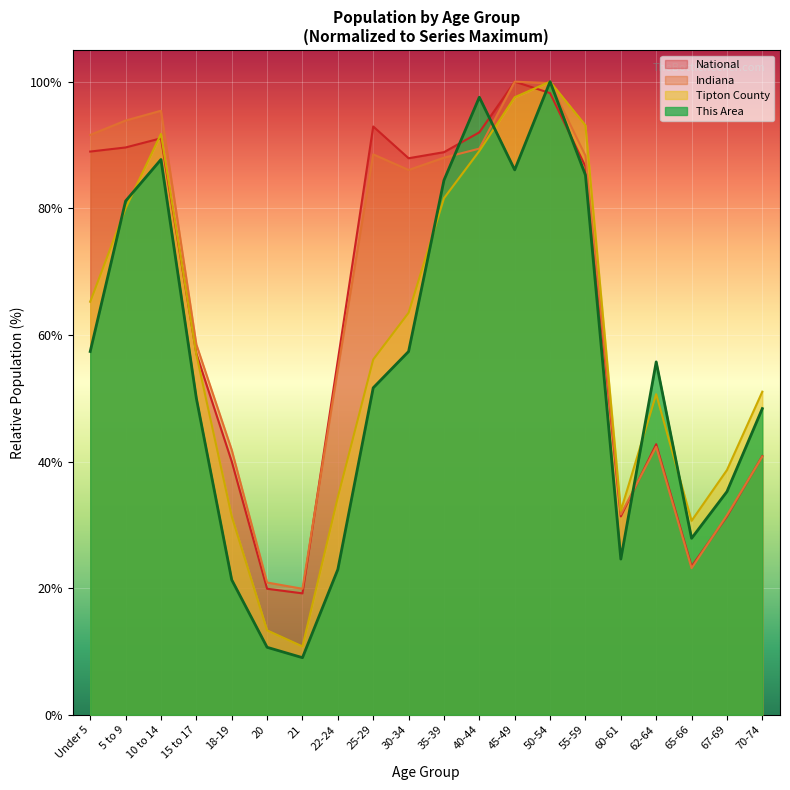

At which category does Indiana reach its first local peak?

10 to 14